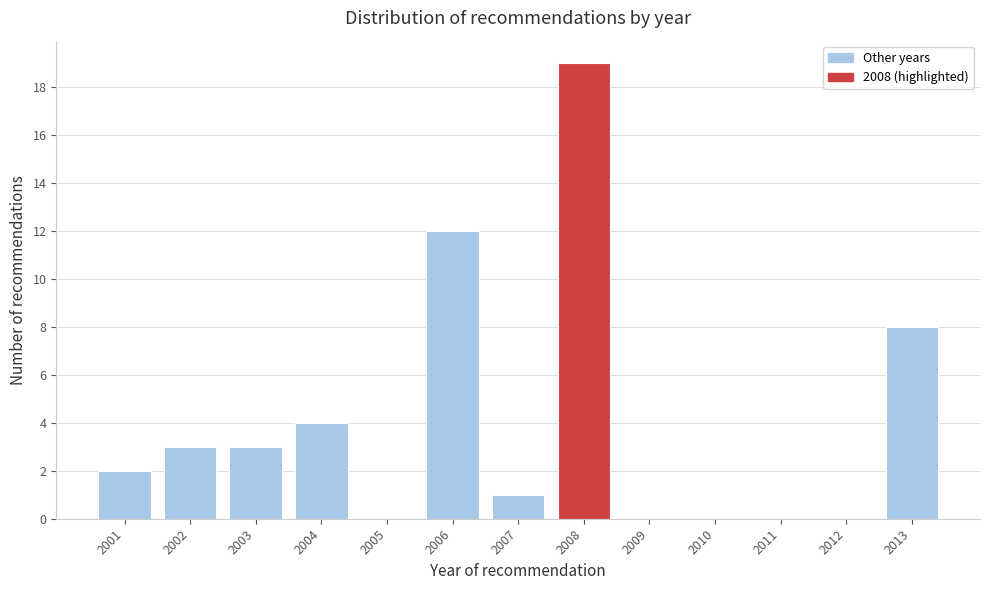

Reading left to right, what are all the values shown in this chart?

2001=2	2002=3	2003=3	2004=4	2005=0	2006=12	2007=1	2008=19	2009=0	2010=0	2011=0	2012=0	2013=8